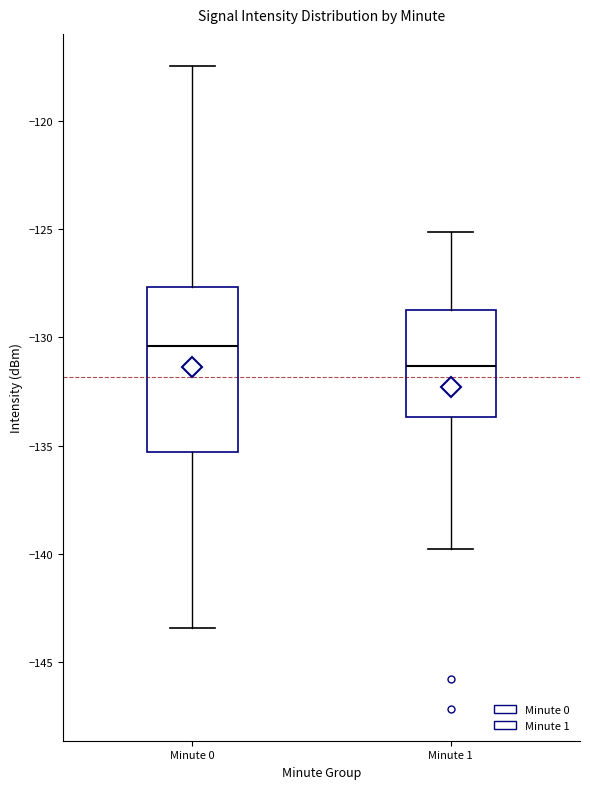

Which box is the tallest, from its lower edge to its upper edge?

Minute 0